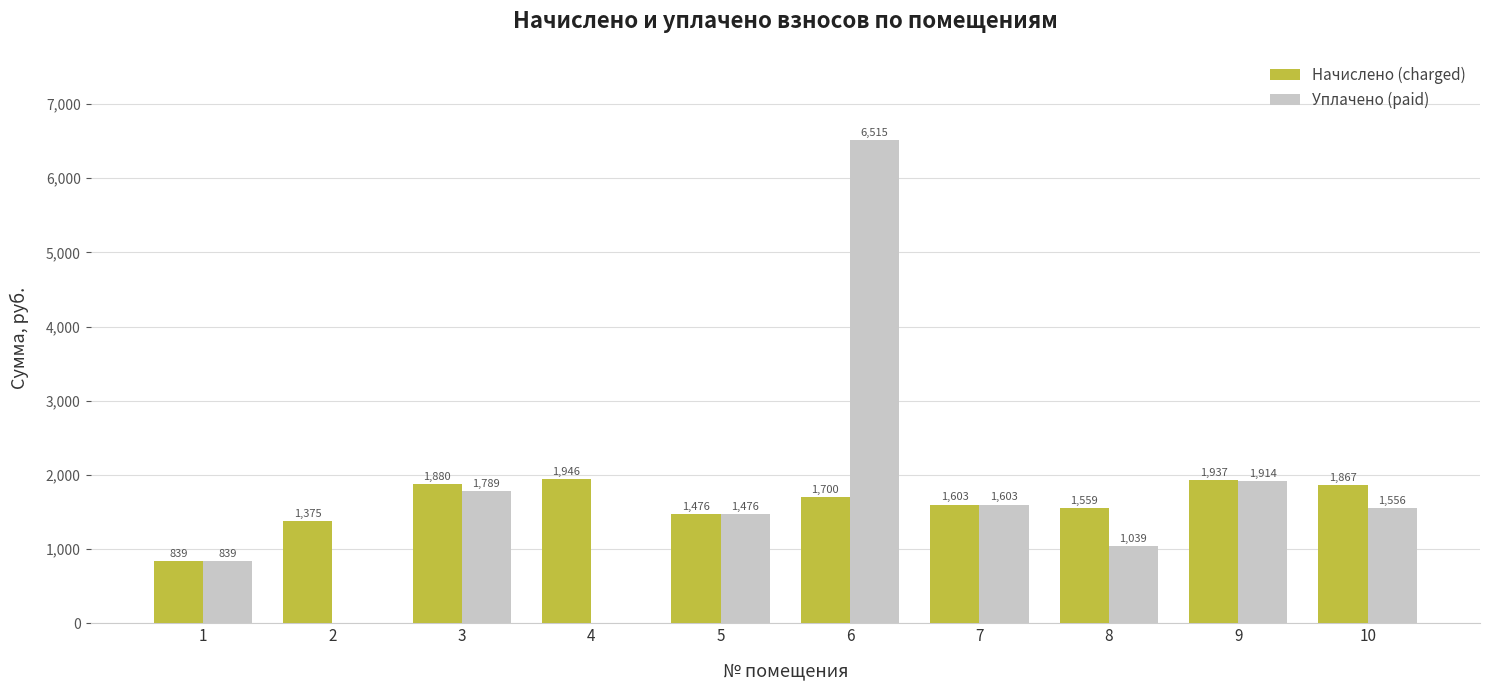

The value of Начислено (charged) at 5 is 1475.7. True or false?

True